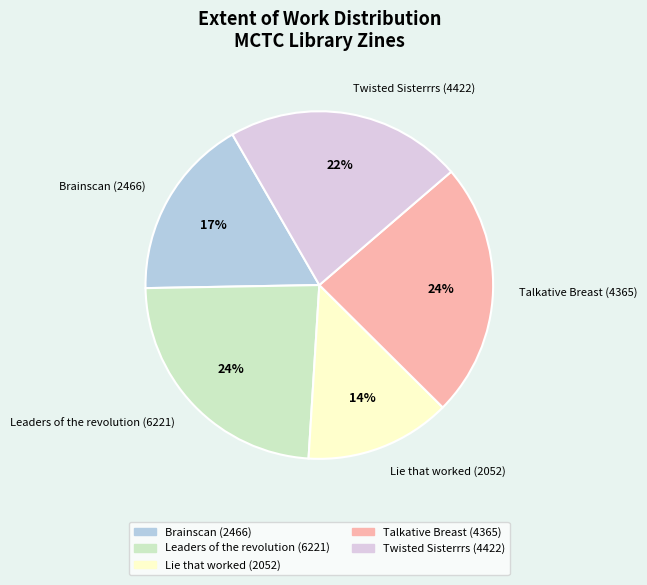

To the nearest percent, what is the average slice percentage?

20%